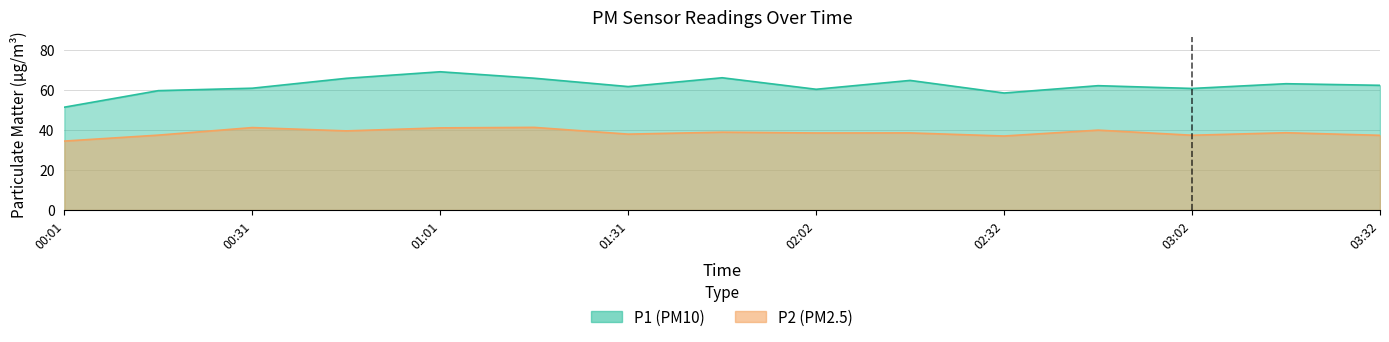

Is it true that P1 equals 18.3 at 01:31?

False